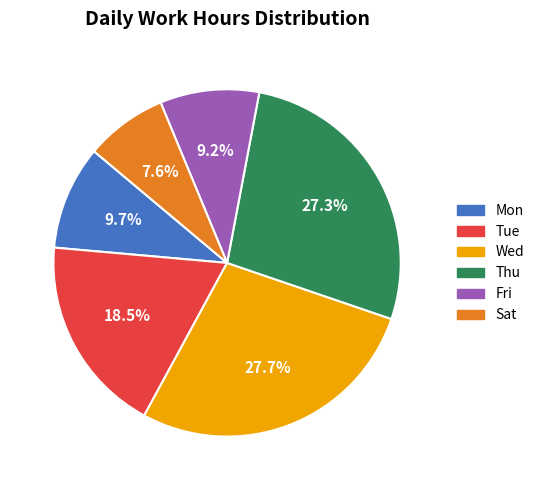

Is it true that Sat is 1% of the pie?

False